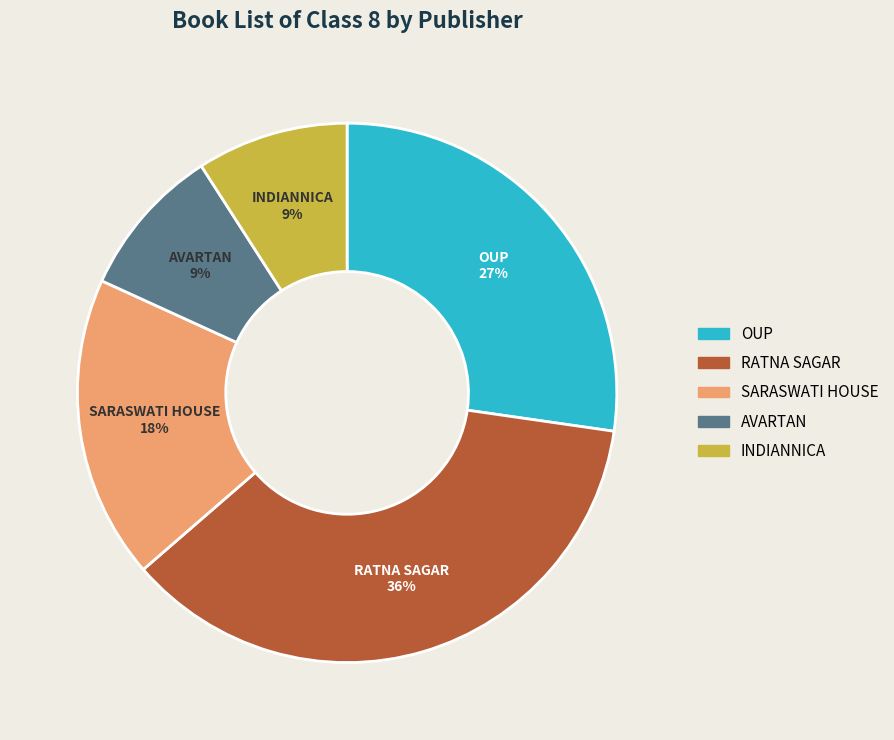

To the nearest percent, what is the difference between the largest and smallest slice percentages?

27%